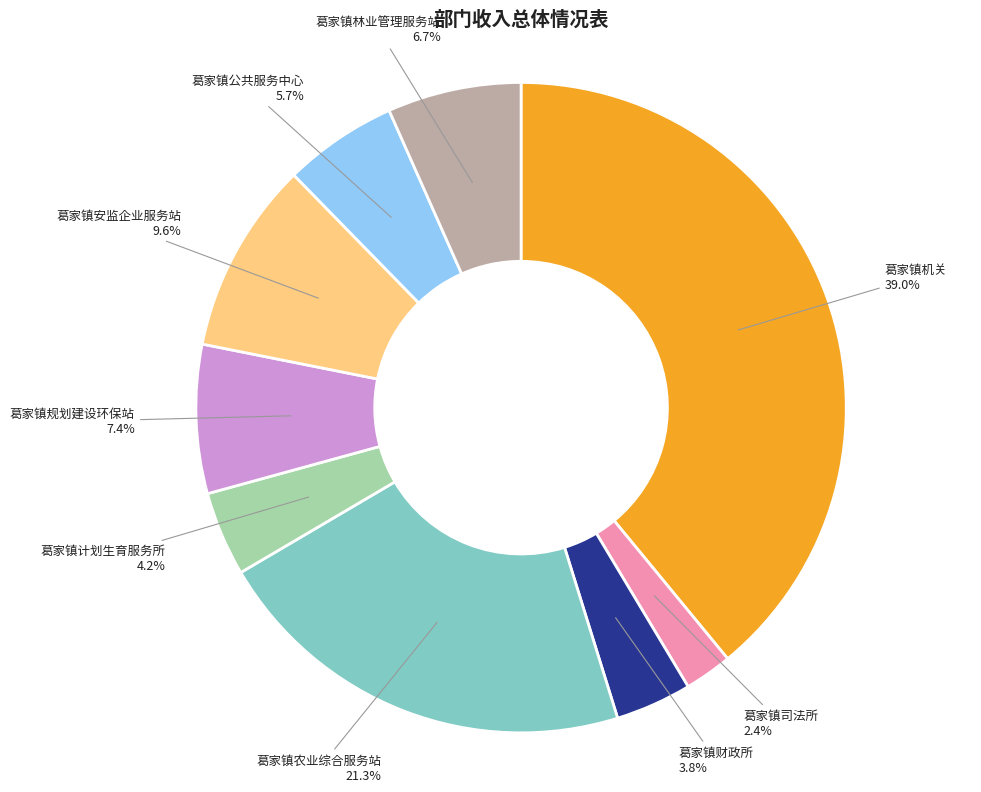

Is it true that 葛家镇安监企业服务站 is 10% of the pie?

True